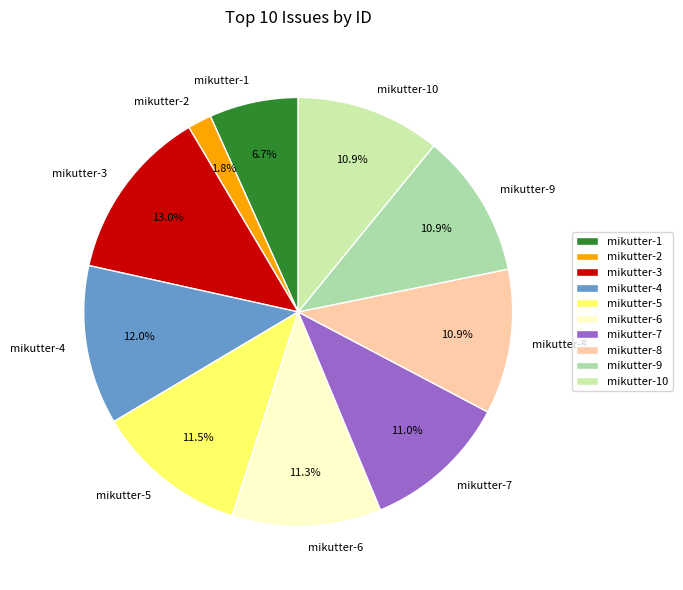

Approximately how many times larger is the value at mikutter-8 compared to mikutter-3?

0.8